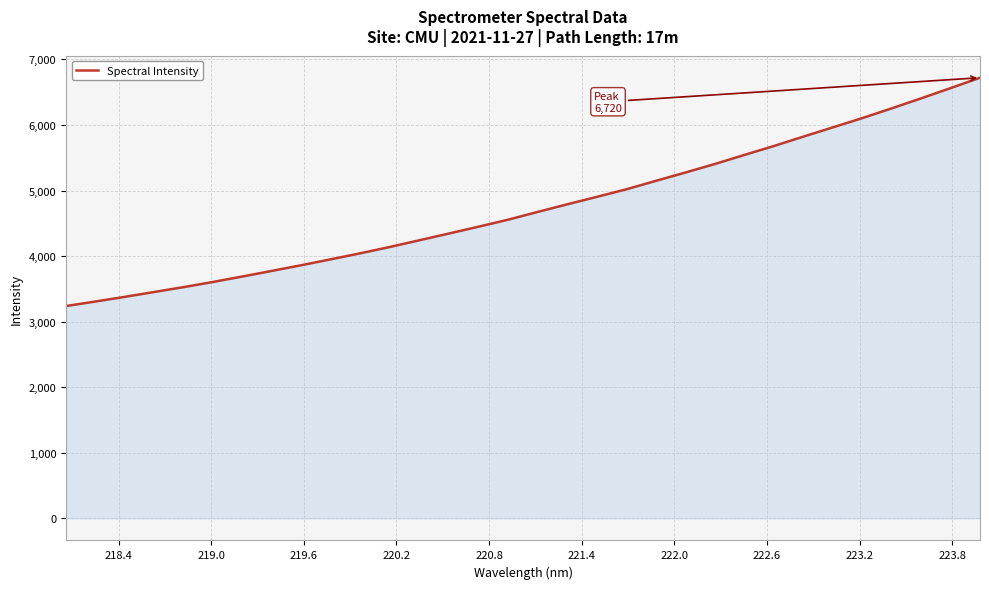

What is the greatest value displayed?

6720.4